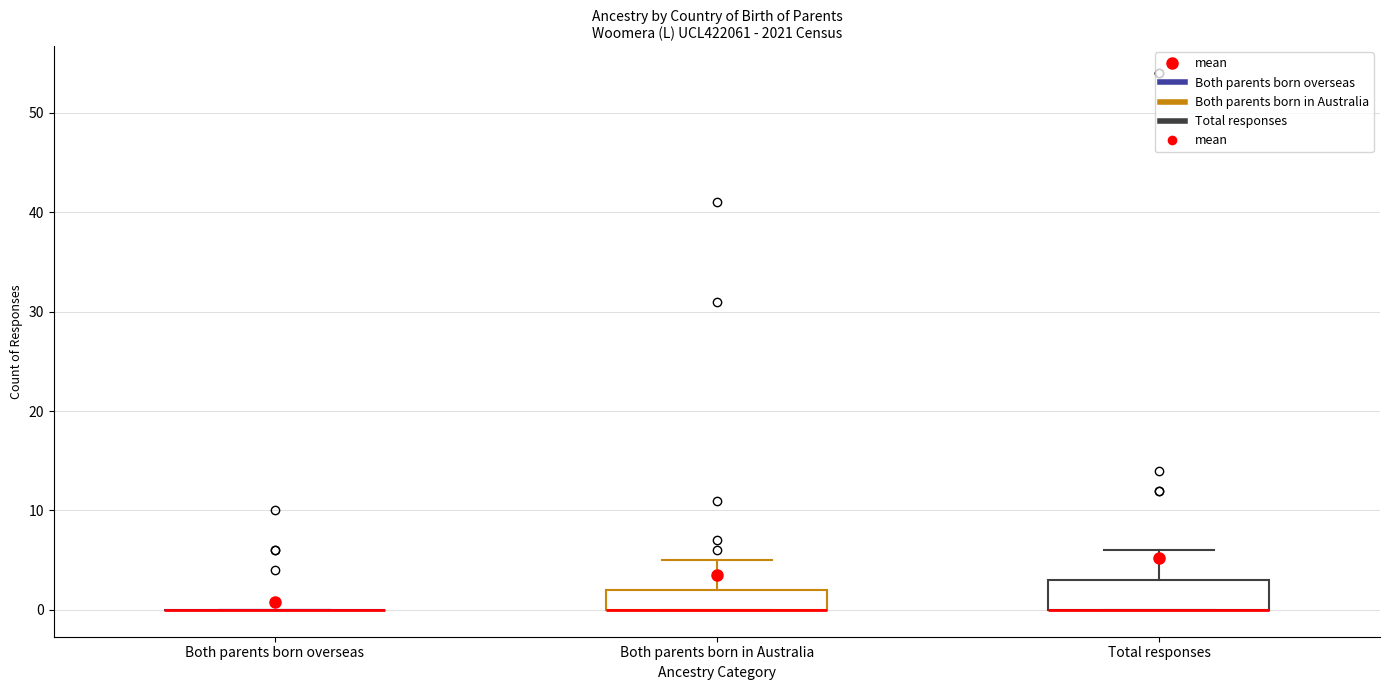

Reading left to right, read every box against the y-axis: the position of its median line, the range the box covers, and the ends of its whiskers. The values are not printed on the chart, so give them approximately, as read against the axis.

Both parents born overseas: box collapsed to a line at 0, whiskers 0 to 0
Both parents born in Australia: median 0 (drawn on the box's lower edge), box 0 to 2, whiskers 0 to 5
Total responses: median 0 (drawn on the box's lower edge), box 0 to 3, whiskers 0 to 6